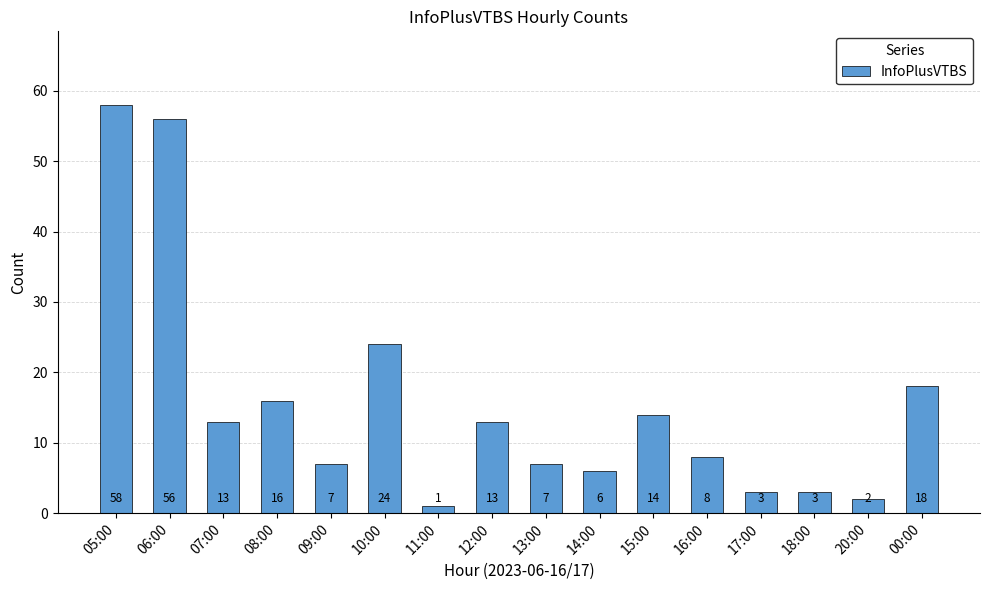

The chart shows a value of 15 at 10:00. True or false?

False